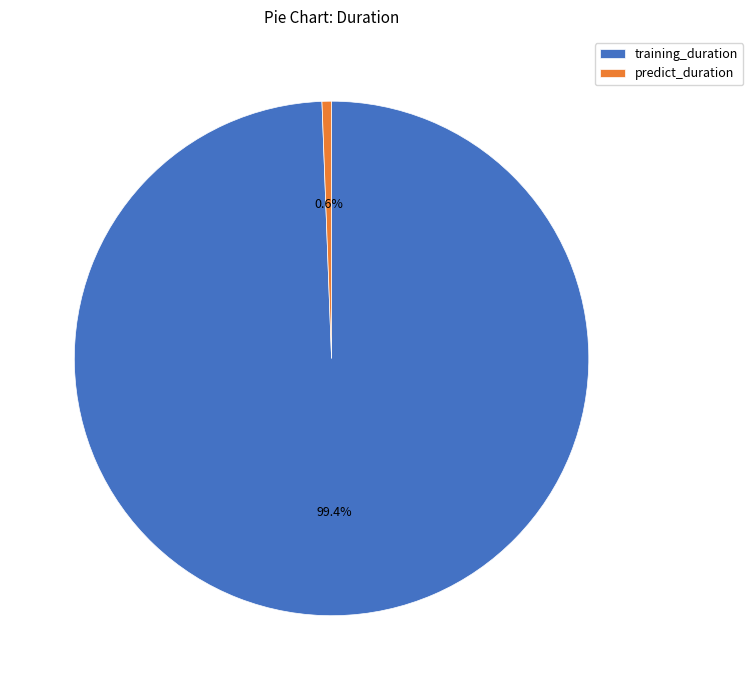

Which slice is the smallest?

predict_duration